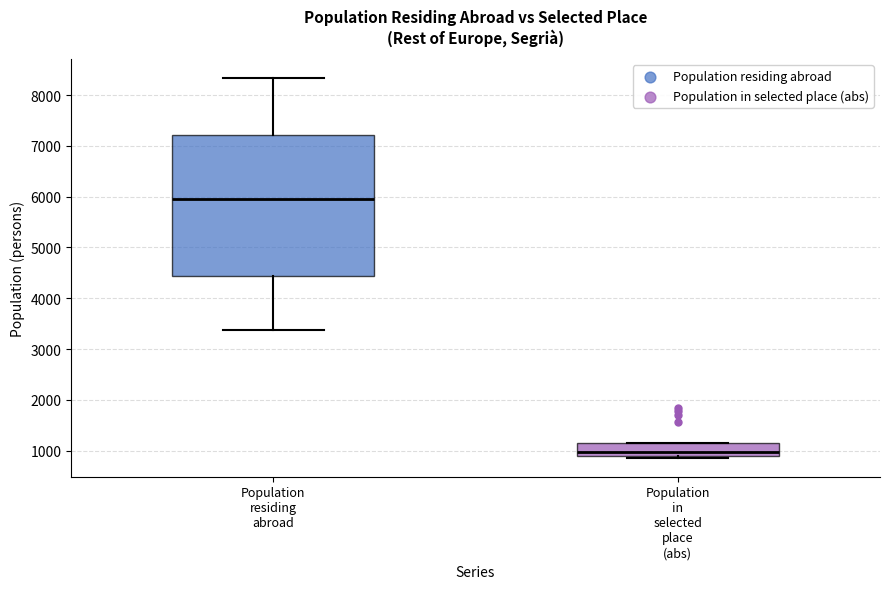

Reading left to right, read every box against the y-axis: the position of its median line, the range the box covers, and the ends of its whiskers. The values are not printed on the chart, so give them approximately, as read against the axis.

Population residing abroad: median 6000, box 4400 to 7200, whiskers 3400 to 8300
Population in selected place (abs): median 1000, box 900 to 1100, whiskers 900 (just below the box's lower edge) to 1100